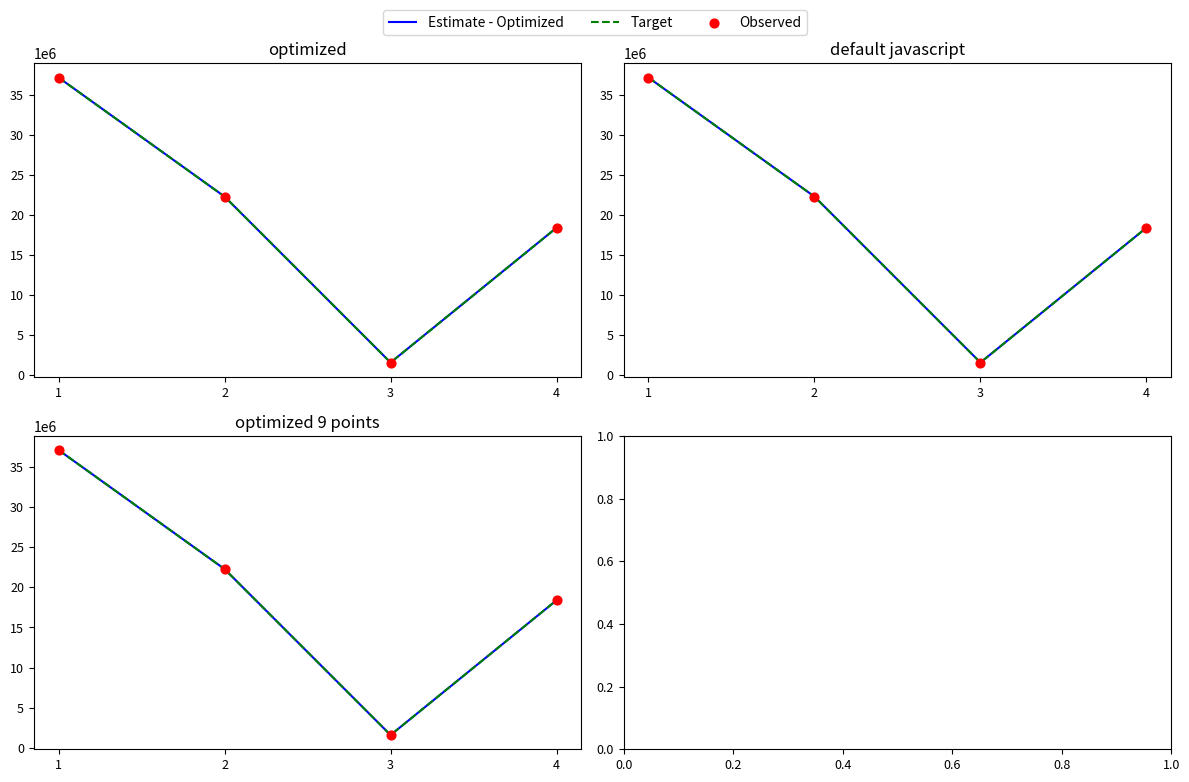

Which series has the widest spread of Y values?

Estimate - Optimized